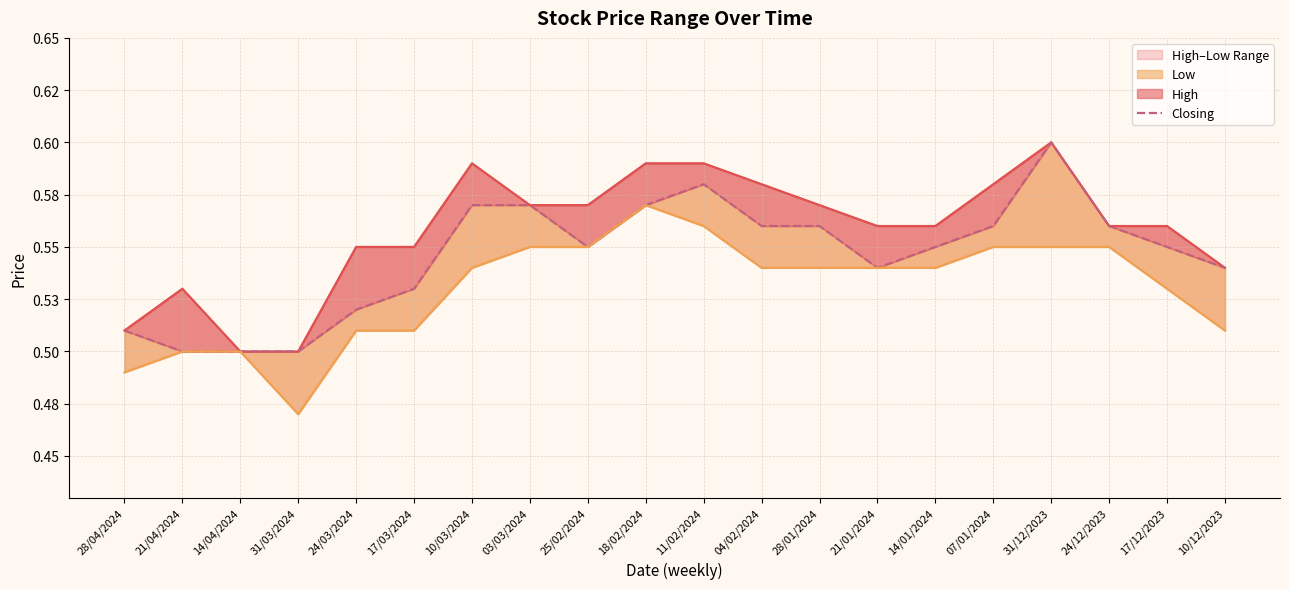

At which category does Low_line reach its first local peak?

18/02/2024